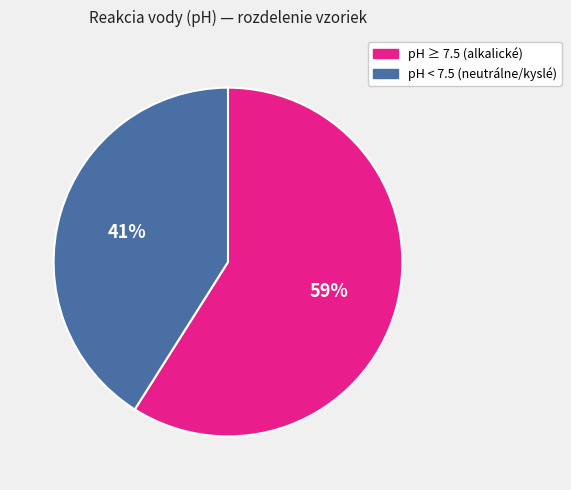

Is there a majority slice in this chart?

Yes